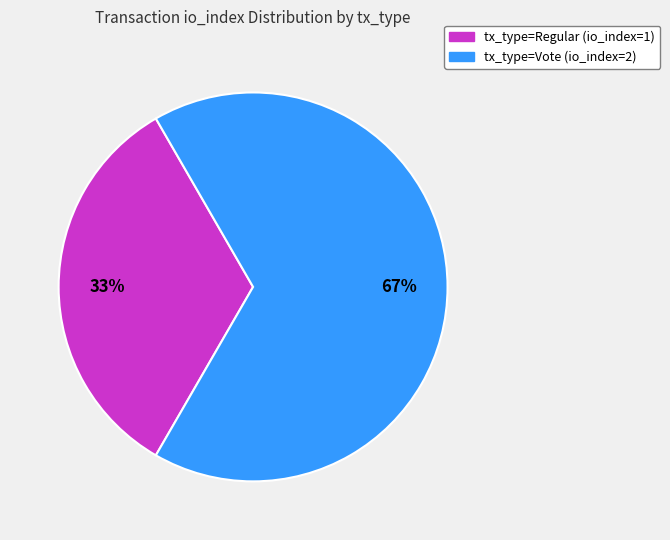

Does tx_type=Vote (io_index=2) account for over 50% of the chart?

Yes